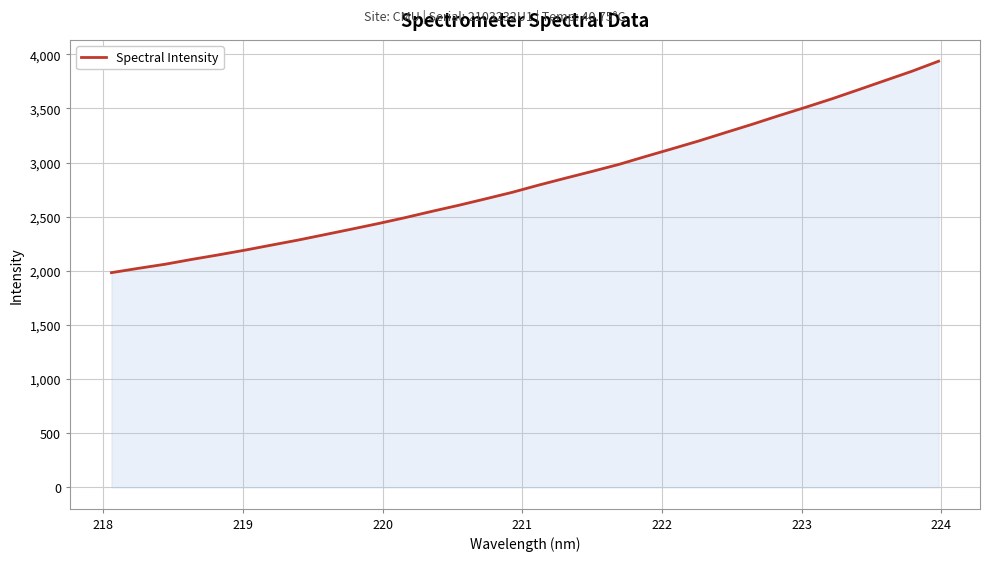

What is the sum of all values?

90522.8